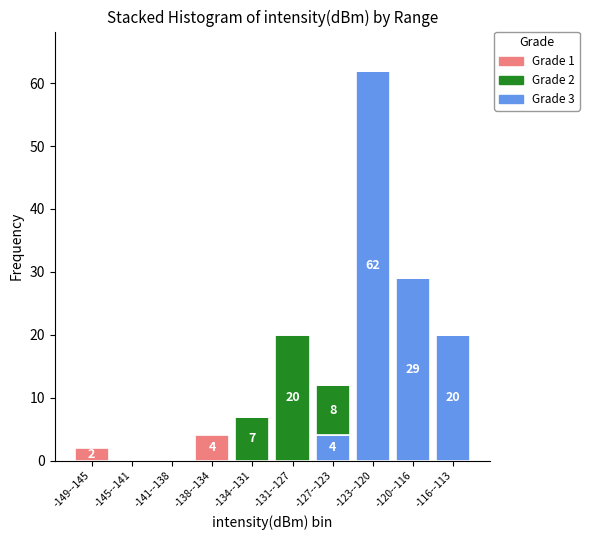

Reading left to right, list the values for the Grade 3 series.

-149--145=0	-145--141=0	-141--138=0	-138--134=0	-134--131=0	-131--127=0	-127--123=4	-123--120=62	-120--116=29	-116--113=20